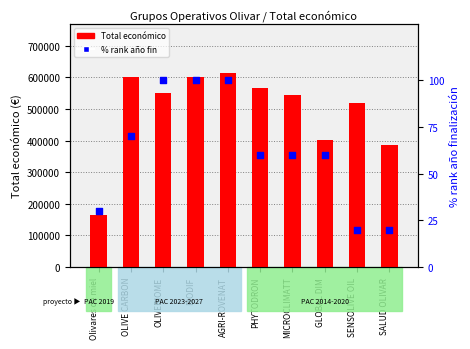

At how many categories does at least one series exceed 173873?

9